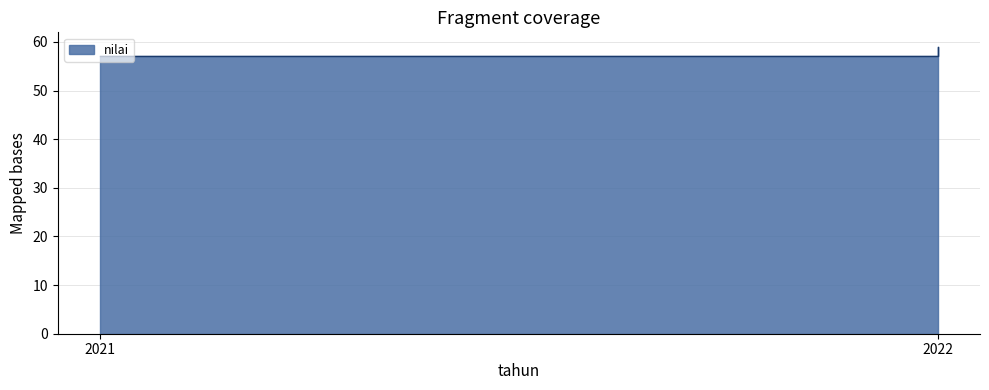

What is the value of the 2nd point from the left?

59.0